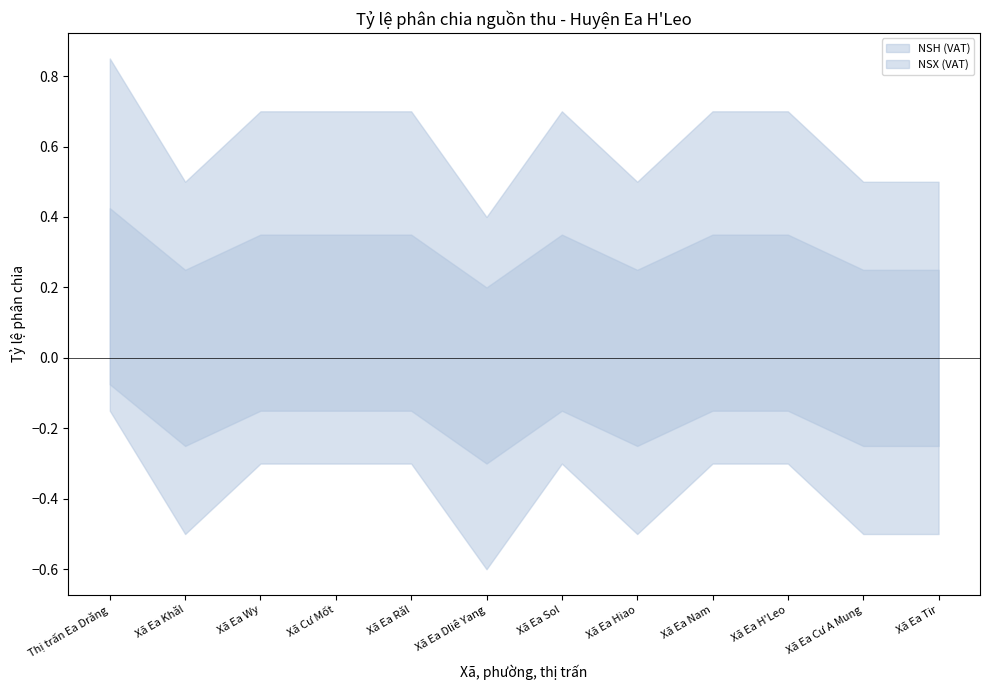

True or false: NSH (VAT) has more than 1 interior local peaks.

False